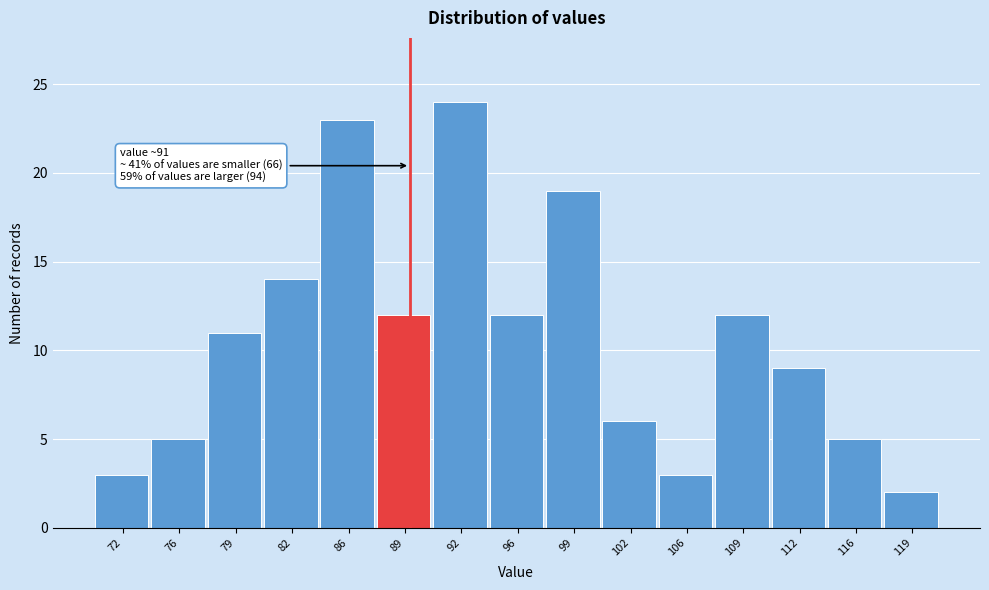

Reading right to left, transcribe all the data shown in this chart.

119=2	116=5	112=9	109=12	106=3	102=6	99=19	96=12	92=24	89=12	86=23	82=14	79=11	76=5	72=3